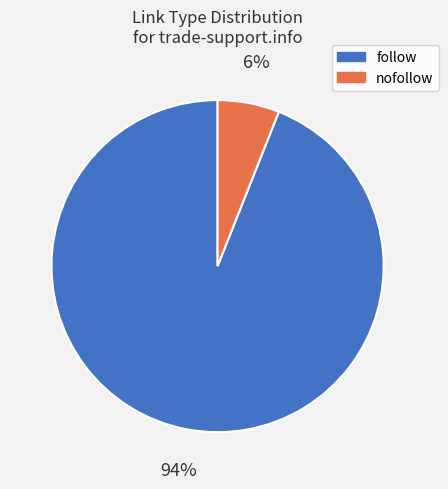

To the nearest percent, what is the average slice percentage?

50%